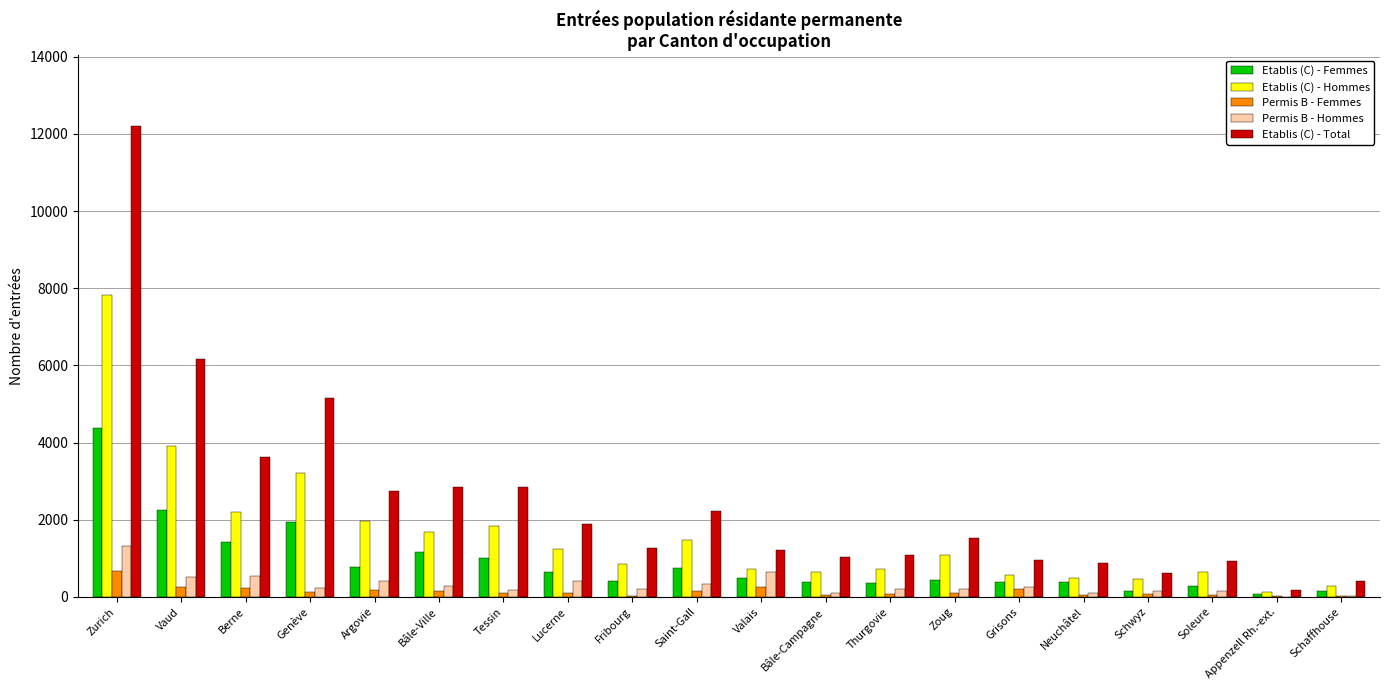

At which label does Permis B - Hommes first exceed 244?

Zurich